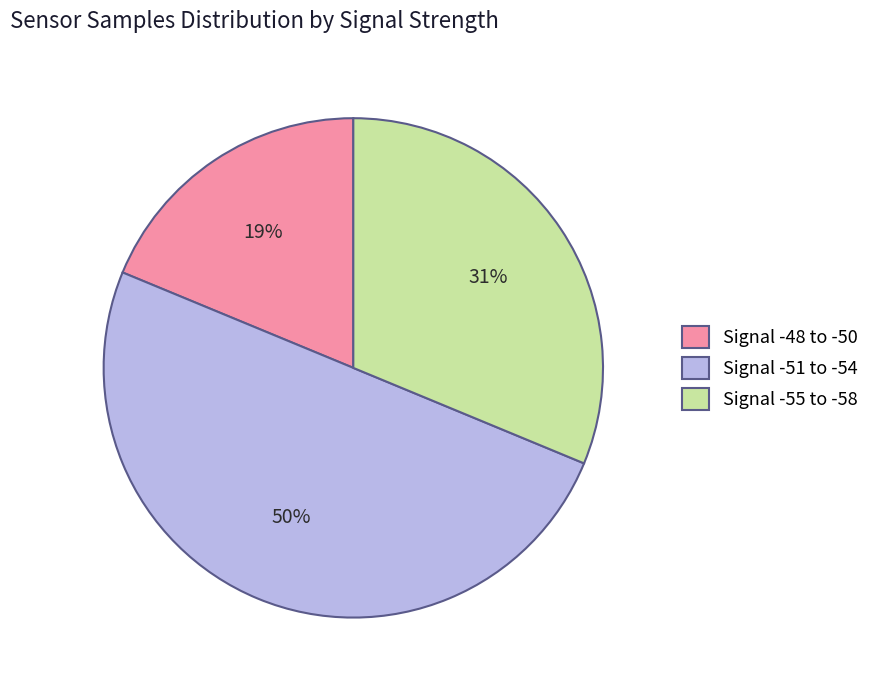

What is the ratio of the value at Signal -48 to -50 to the value at Signal -51 to -54?

0.4